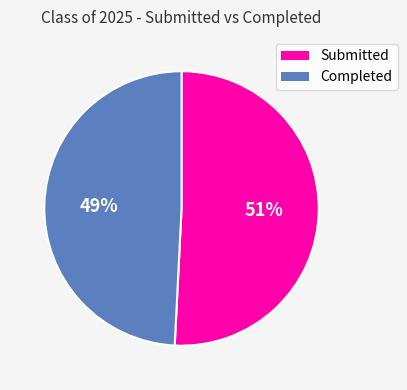

The Submitted slice represents 51% of the pie. True or false?

True